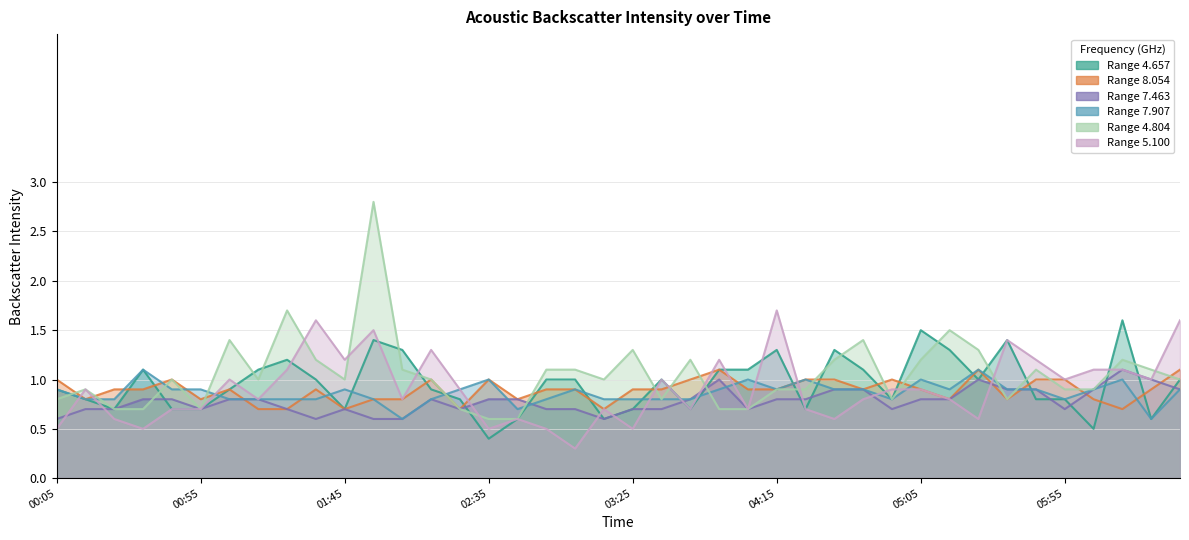

What is the difference between the highest and lowest values at 1989/11/07 01:15?

0.4